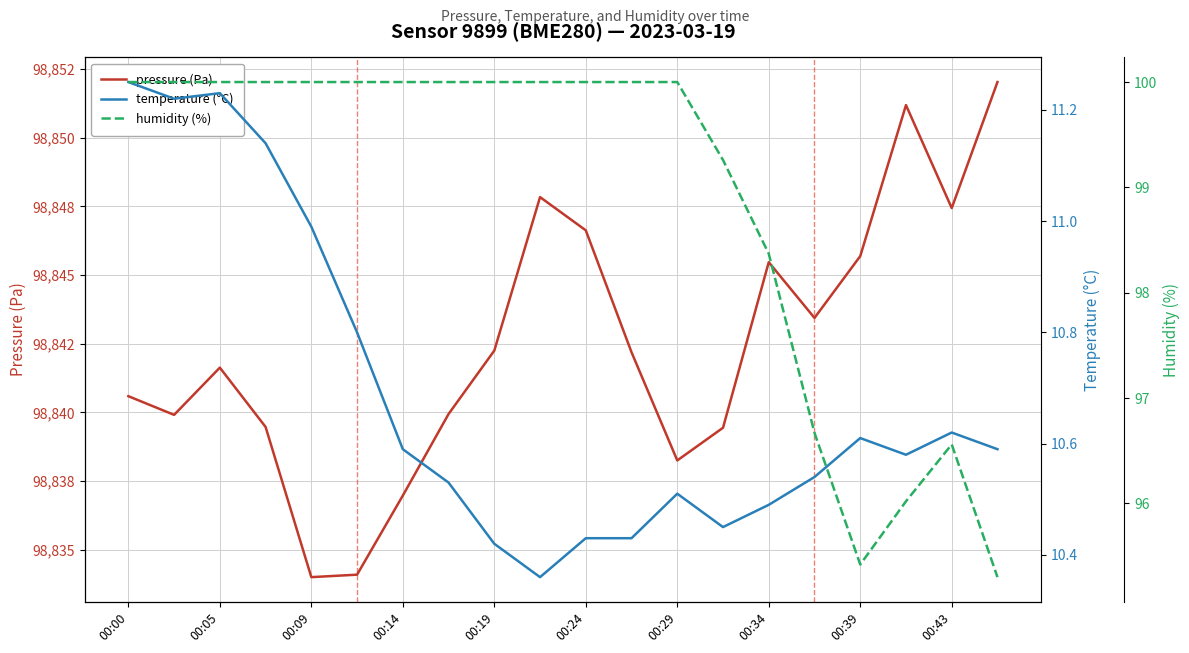

In temperature (°C), how many points are lower than both neighbors (excluding endpoints)?

4